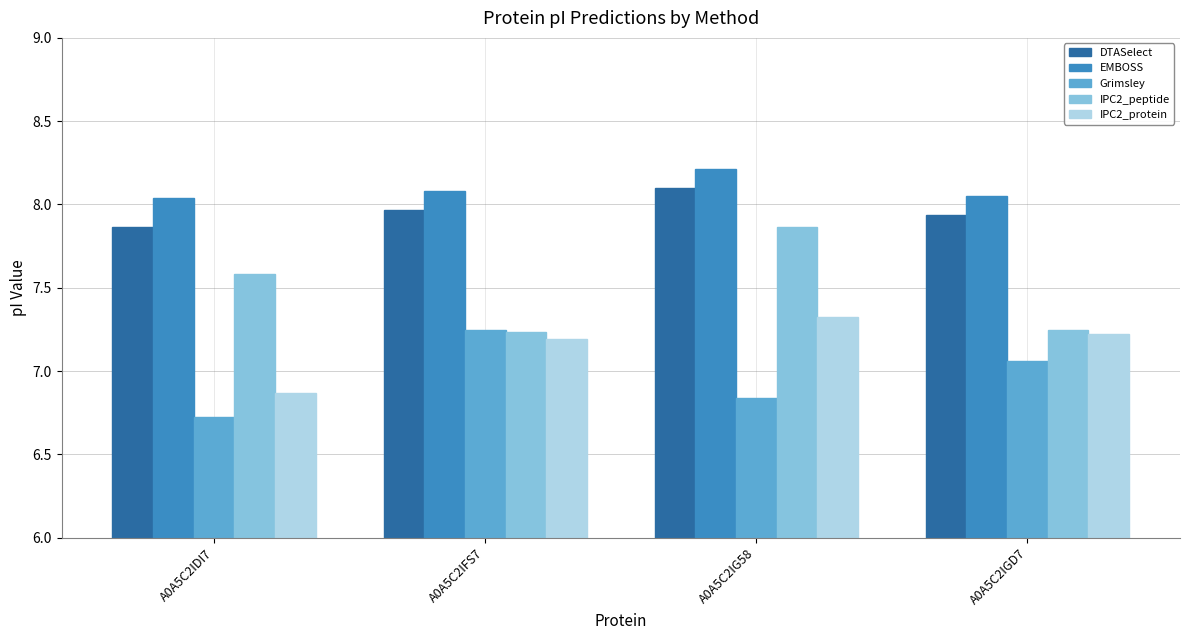

What is the spread (max minus min) of values at A0A5C2IFS7?

0.9